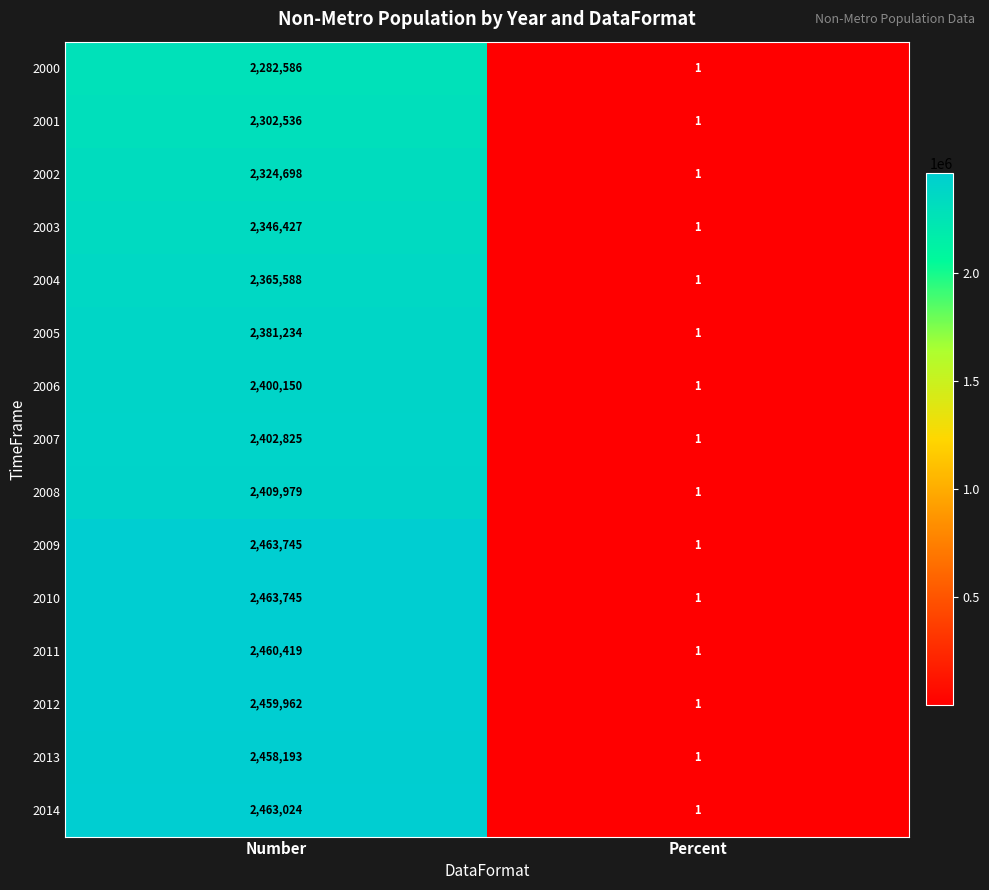

What is the sum of the 2008 values at Number and Percent?

2409980